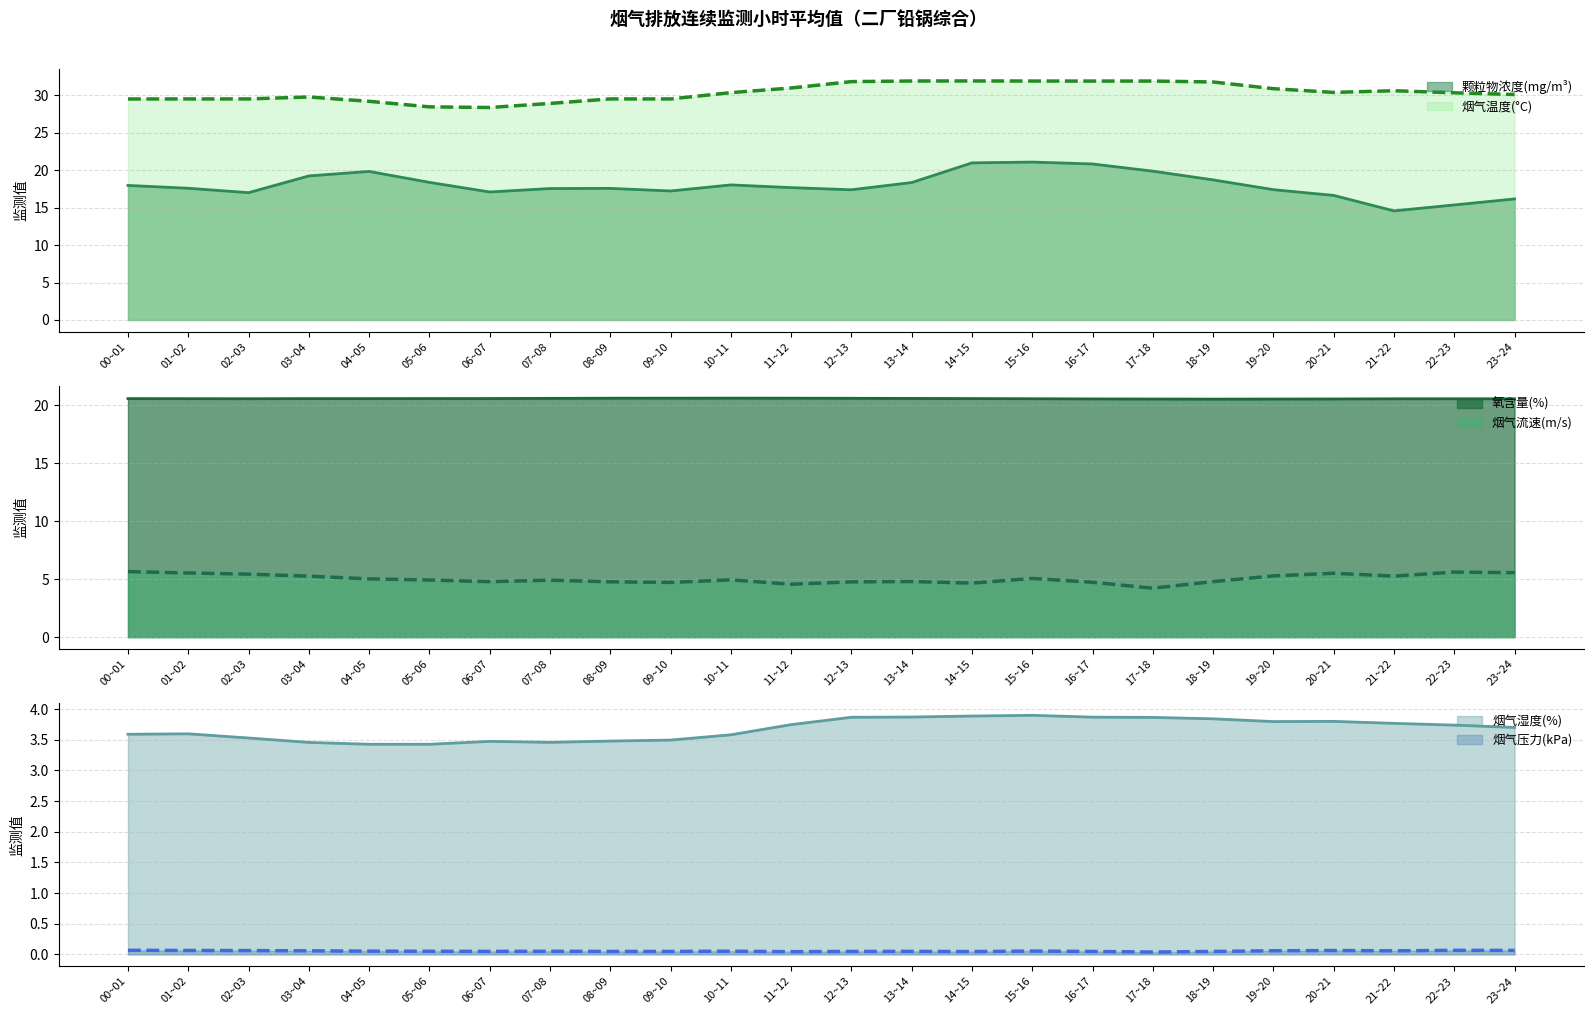

At 02~03, list the series in order from largest to smallest.

烟气温度(°C), 氧含量(%), 颗粒物浓度(mg/m³), 烟气流速(m/s), 烟气湿度(%), 烟气压力(kPa)